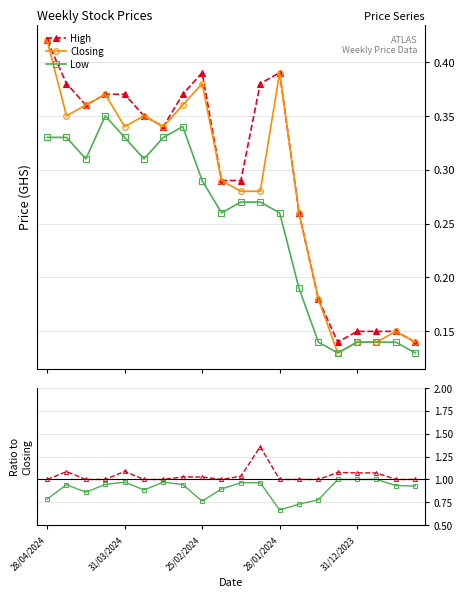

How many interior local peaks does the Low series have?

2